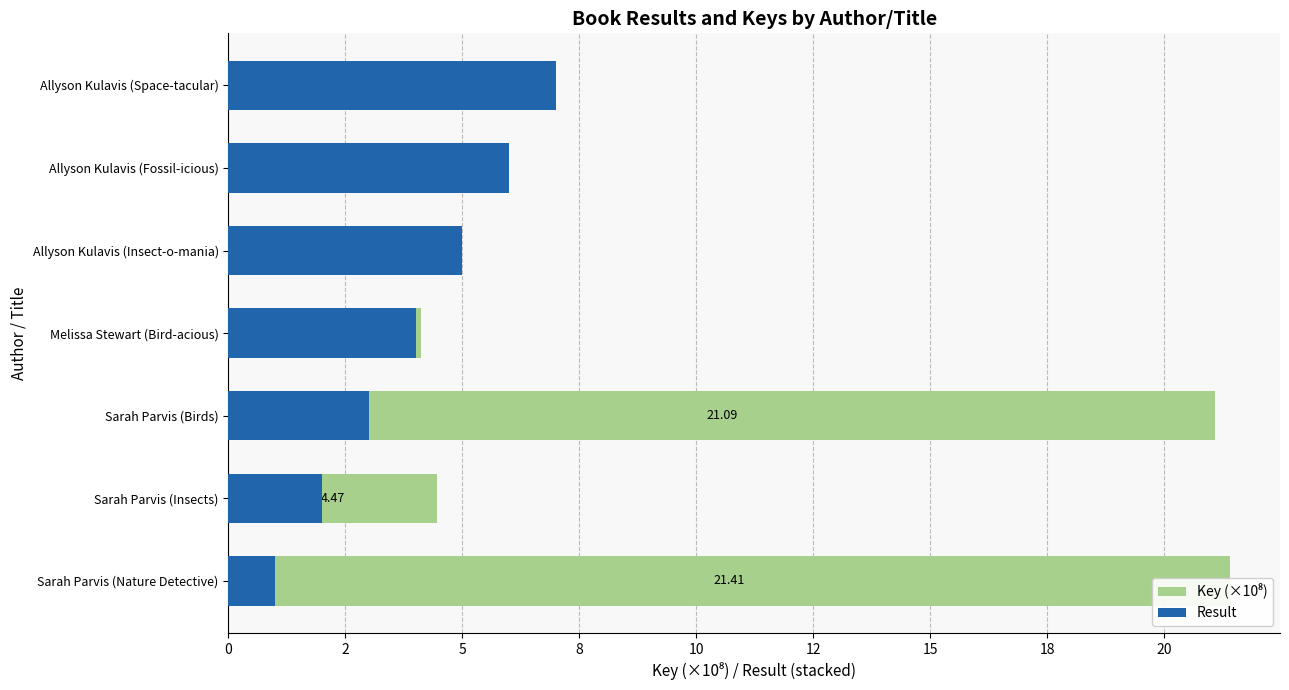

Is it true that Result equals 5.0 at Allyson Kulavis (Insect-o-mania)?

True